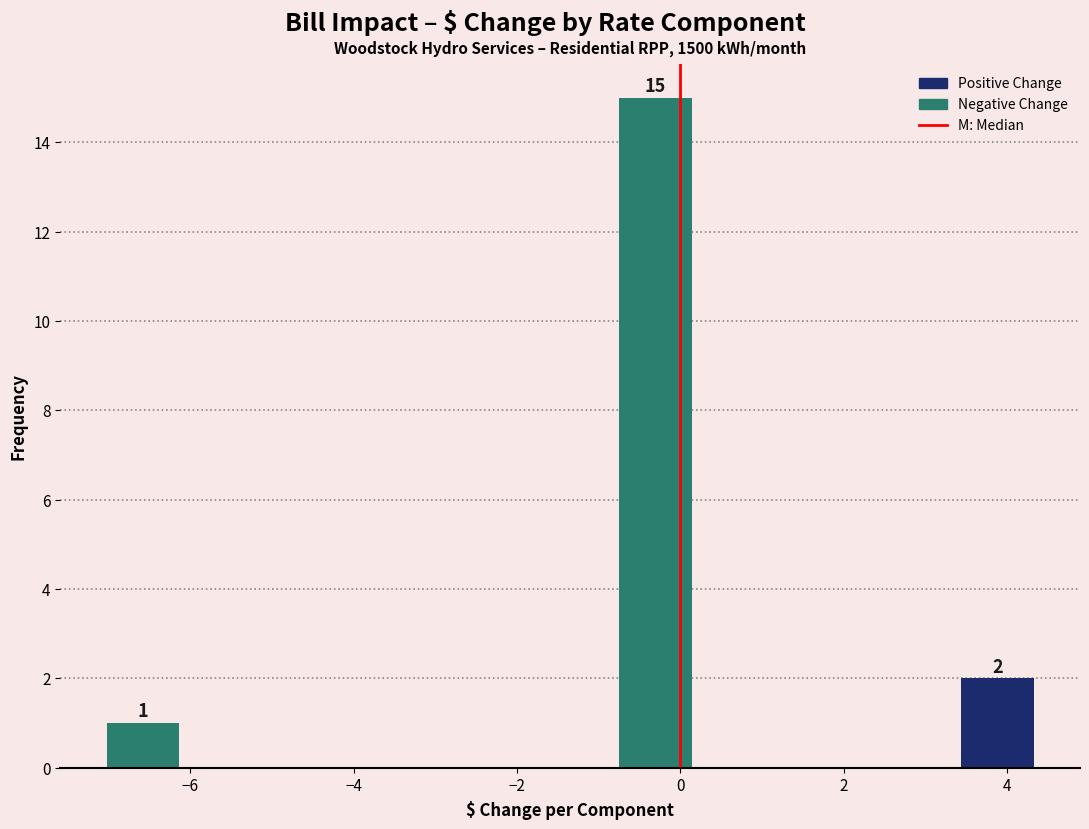

Which range on the x-axis has the tallest bar?

-0.8 to 0.2